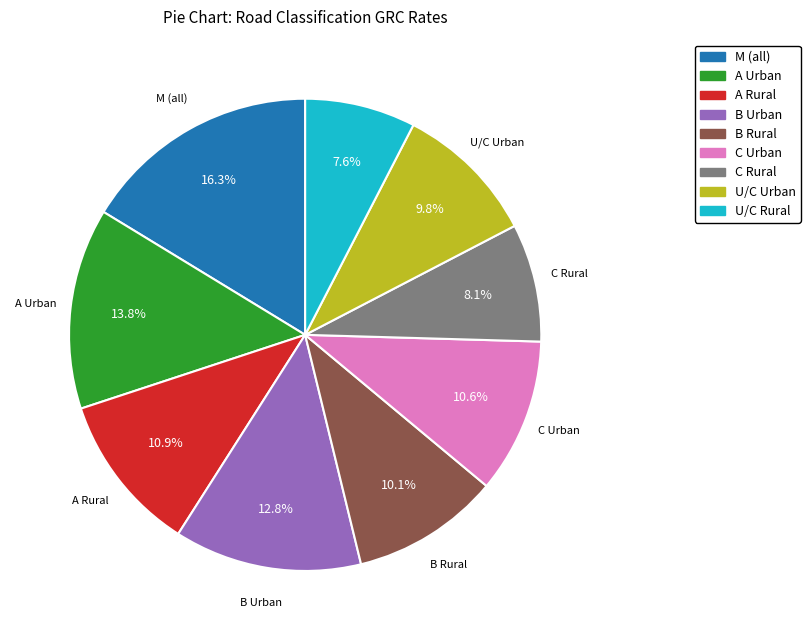

To the nearest percent, what is the difference between the A Urban and C Urban slice percentages?

3%